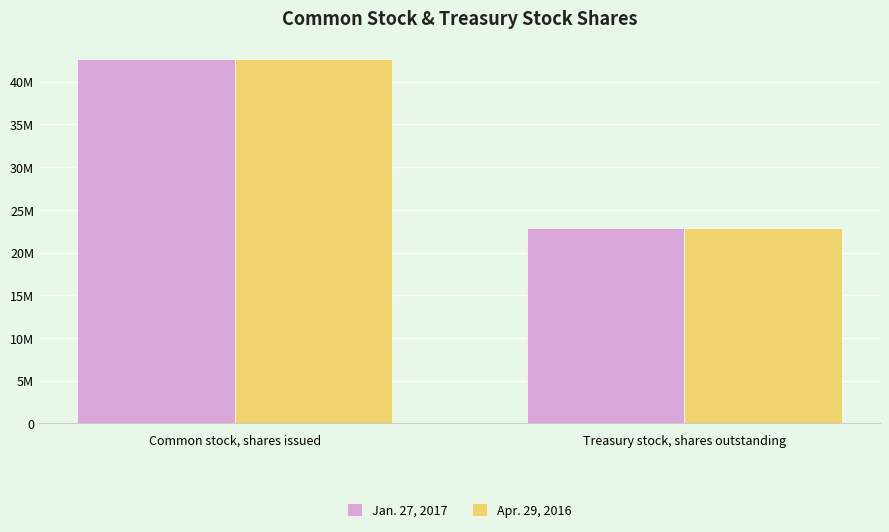

What is the difference between the Apr. 29, 2016 values at Treasury stock, shares outstanding and Common stock, shares issued?

19757000